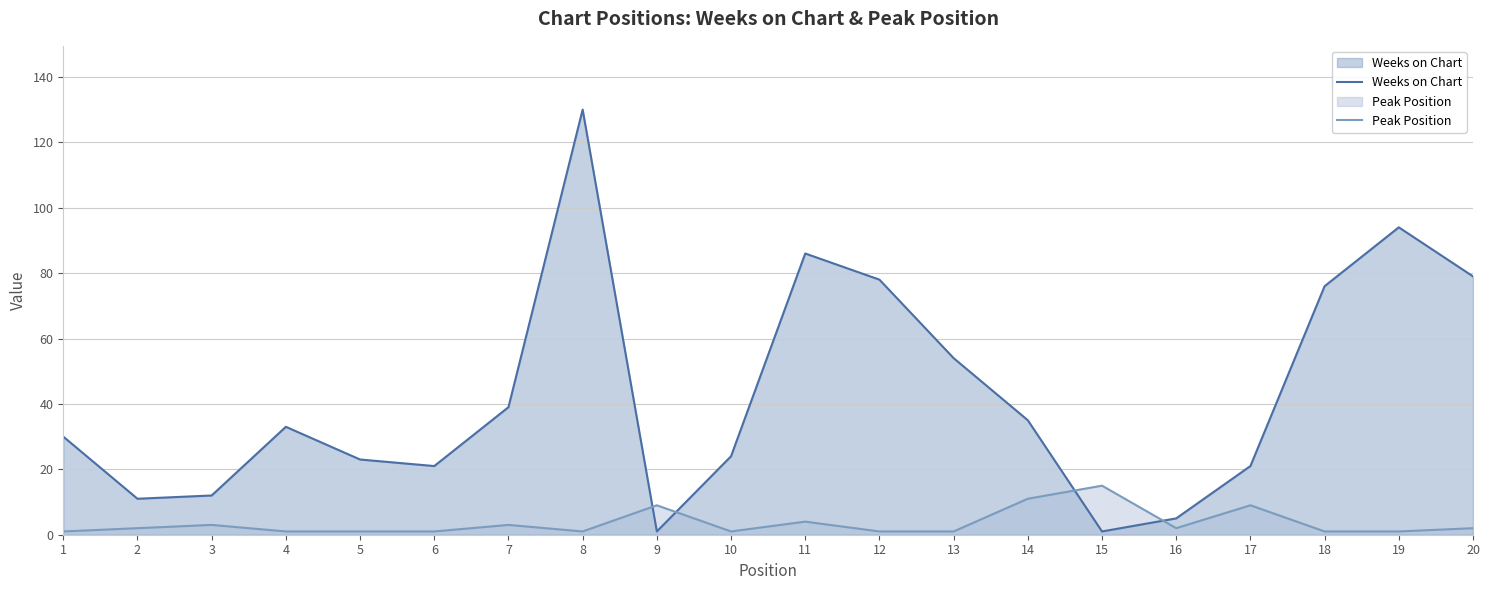

How many data points in Weeks on Chart are above 33?

9